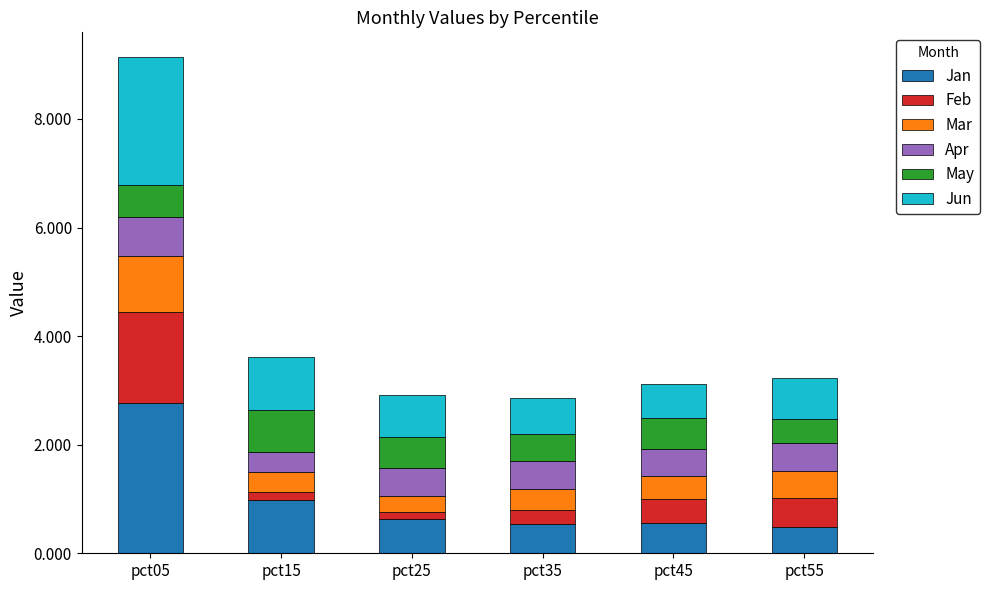

What is the approximate value of Jan at pct45?

0.6